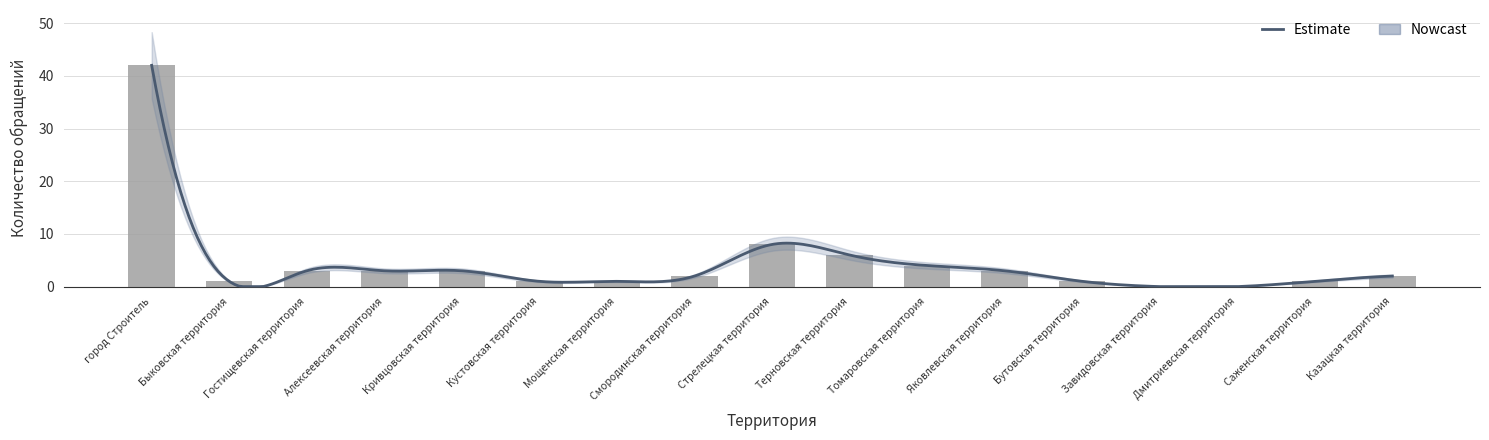

Rank the categories by value from lowest to highest.

Завидовская территория, Дмитриевская территория, Быковская территория, Кустовская территория, Мощенская территория, Бутовская территория, Саженская территория, Смородинская территория, Казацкая территория, Гостищевская территория, Алексеевская территория, Кривцовская территория, Яковлевская территория, Томаровская территория, Терновская территория, Стрелецкая территория, город Строитель